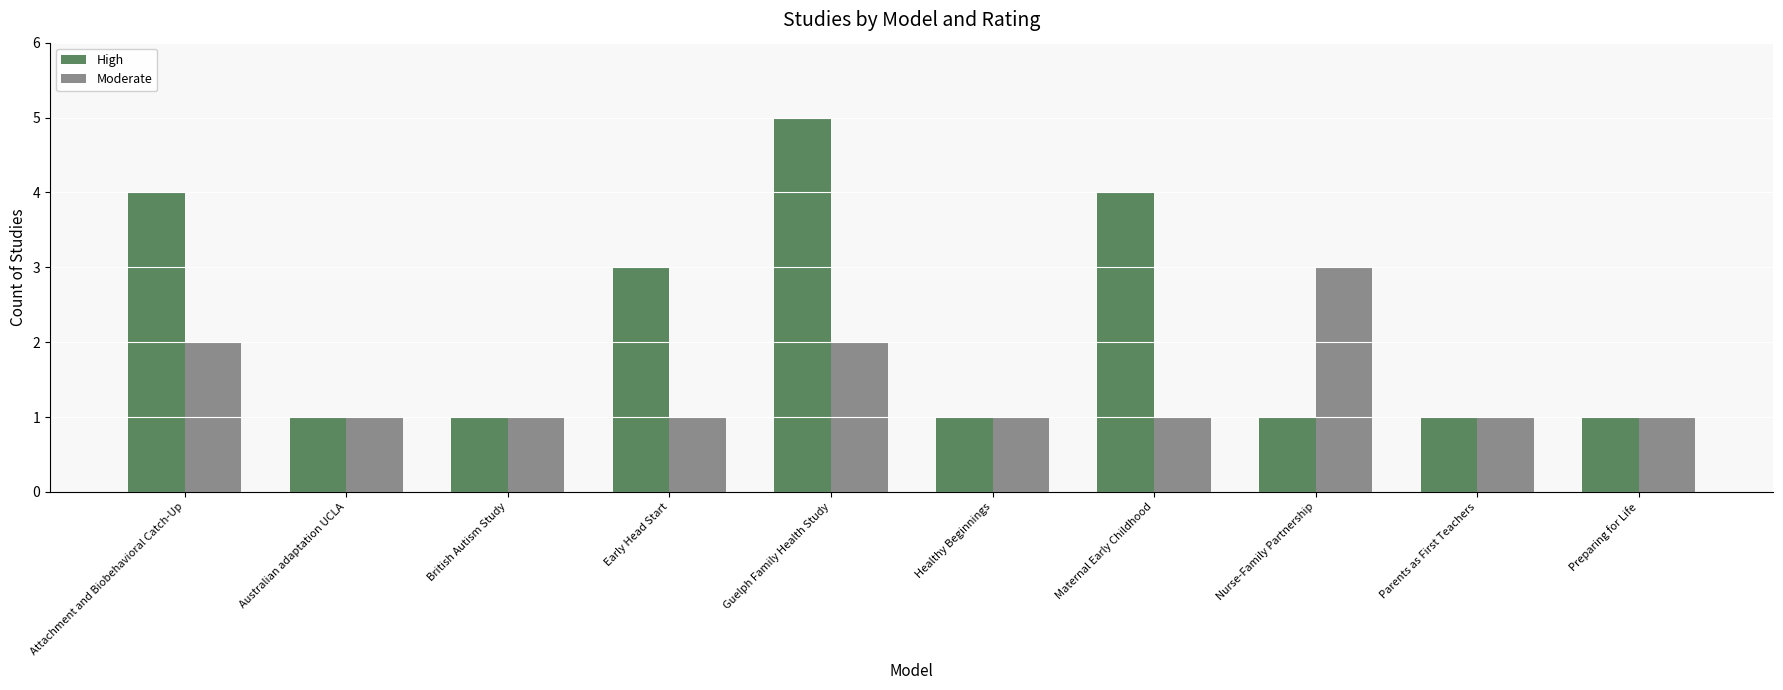

What are all the series names shown in the legend?

High, Moderate